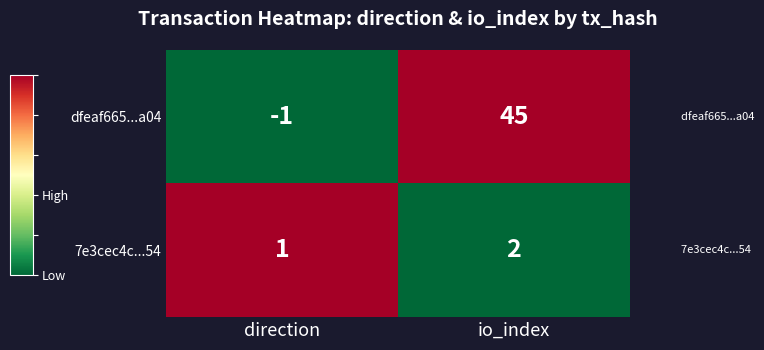

What is the sum of all dfeaf665...a04 values?

44